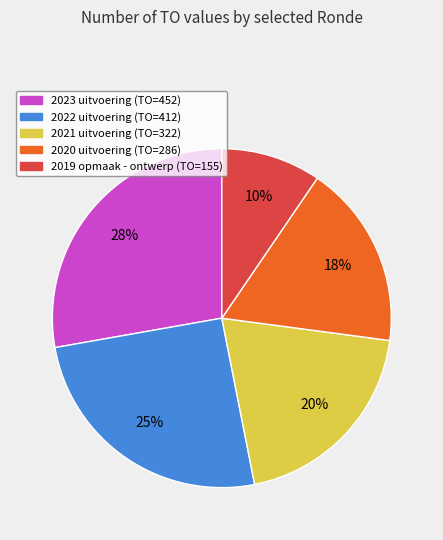

How many slices are in this pie chart?

5